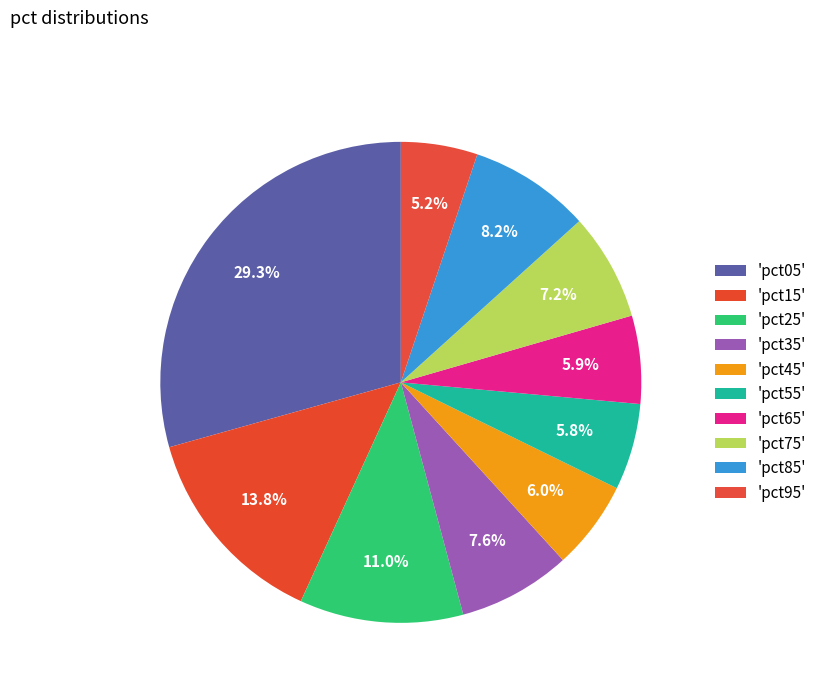

How many slices are in this pie chart?

10